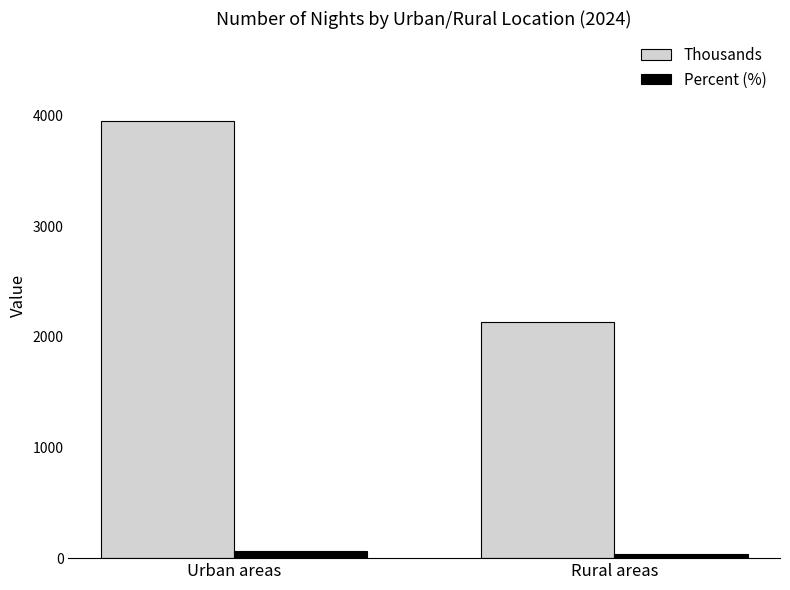

What is the sum of the Percent (%) values at Urban areas and Rural areas?

100